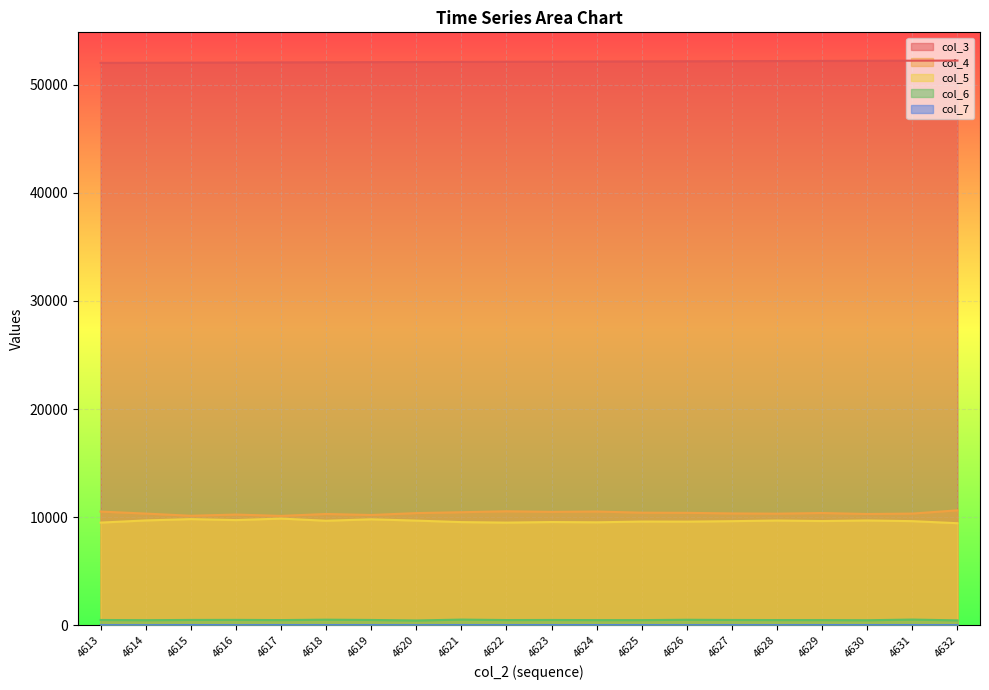

What is the minimum value shown in the chart?

2